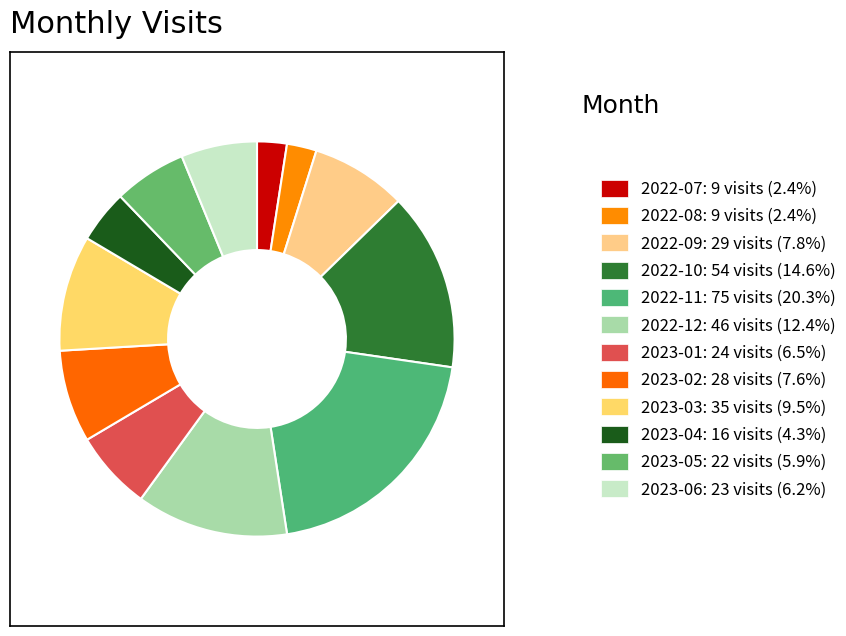

To the nearest percent, what is the difference between the 2022-11 and 2022-12 slice percentages?

8%